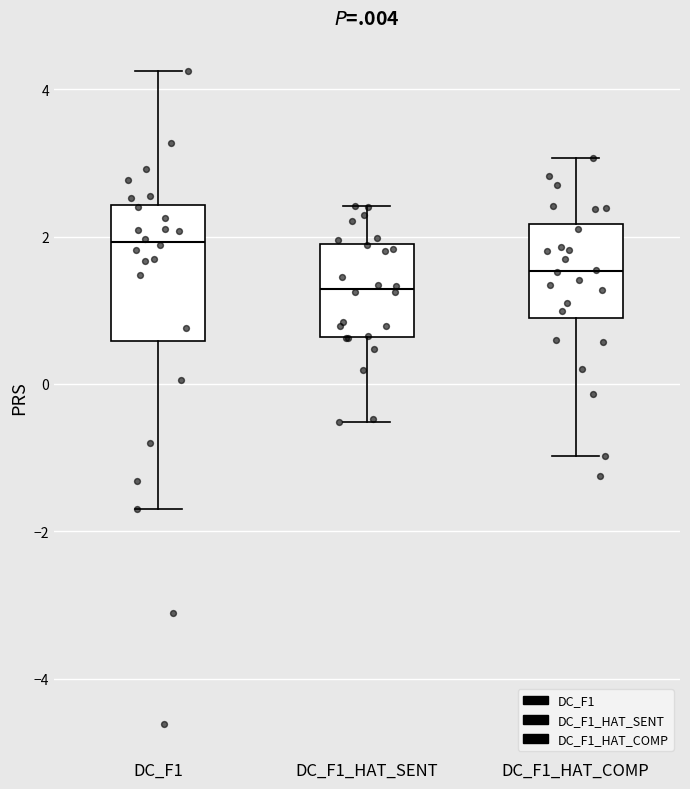

Where does the median line of the box for DC_F1_HAT_COMP sit on the y-axis? The values are not printed on the chart, so give them approximately, as read against the axis.

1.6